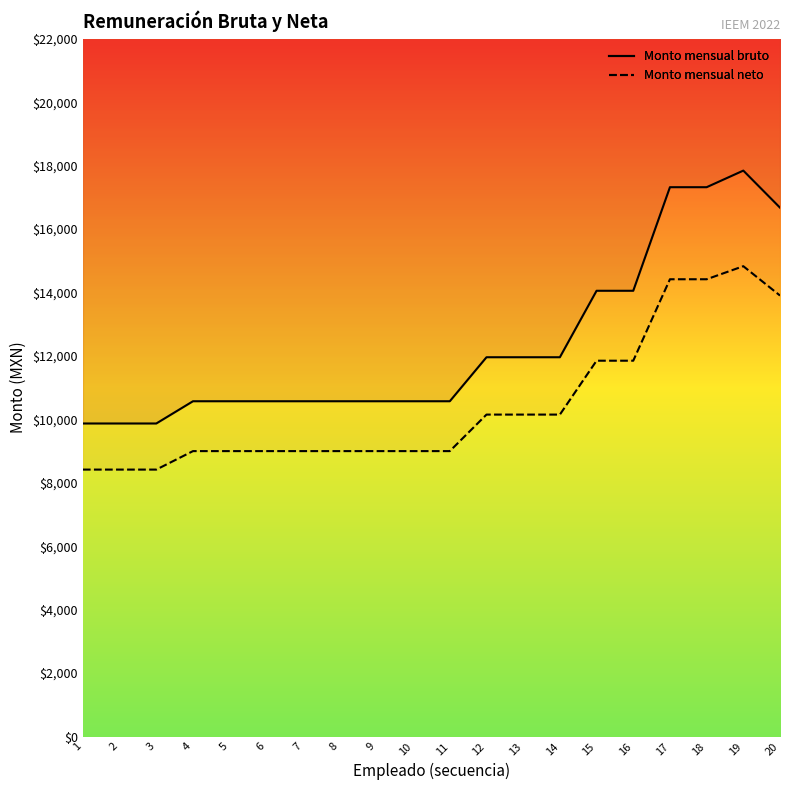

Which series changed the most between 3 and 13?

Monto mensual bruto